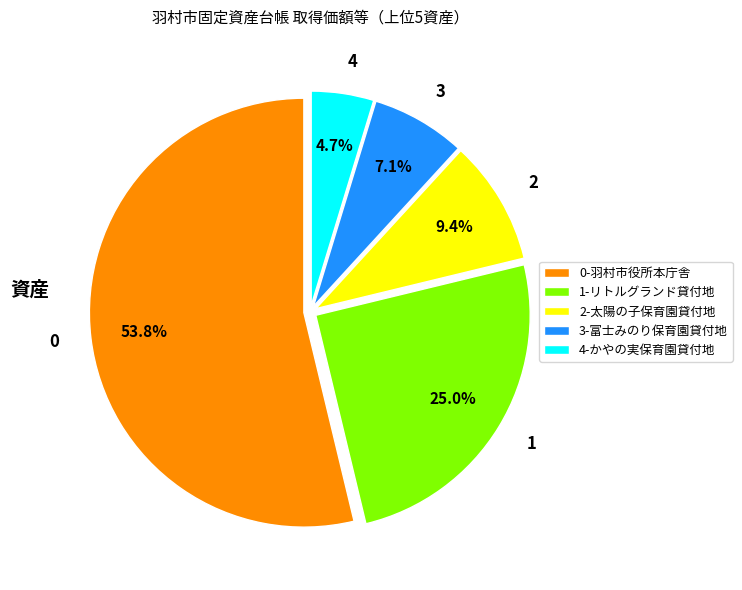

To the nearest percent, what is the combined percentage of 2-太陽の子保育園貸付地 and 1-リトルグランド貸付地?

34%